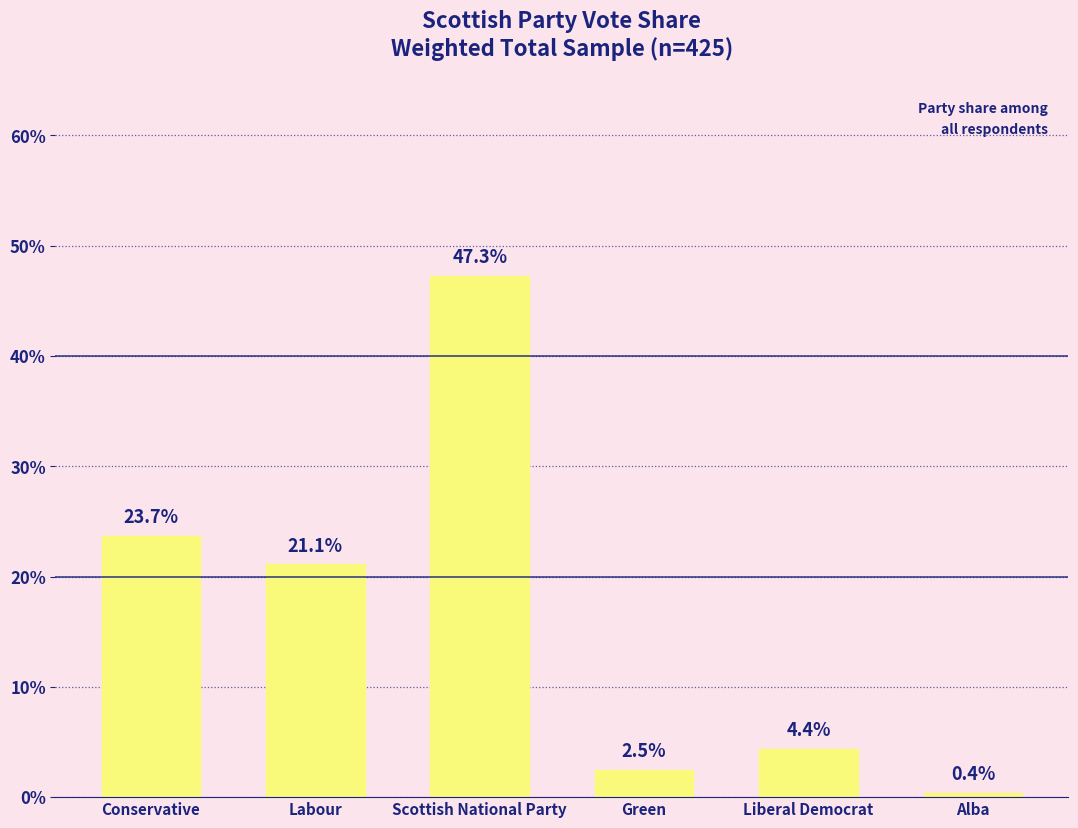

Which category has the highest value across all series?

Scottish National Party